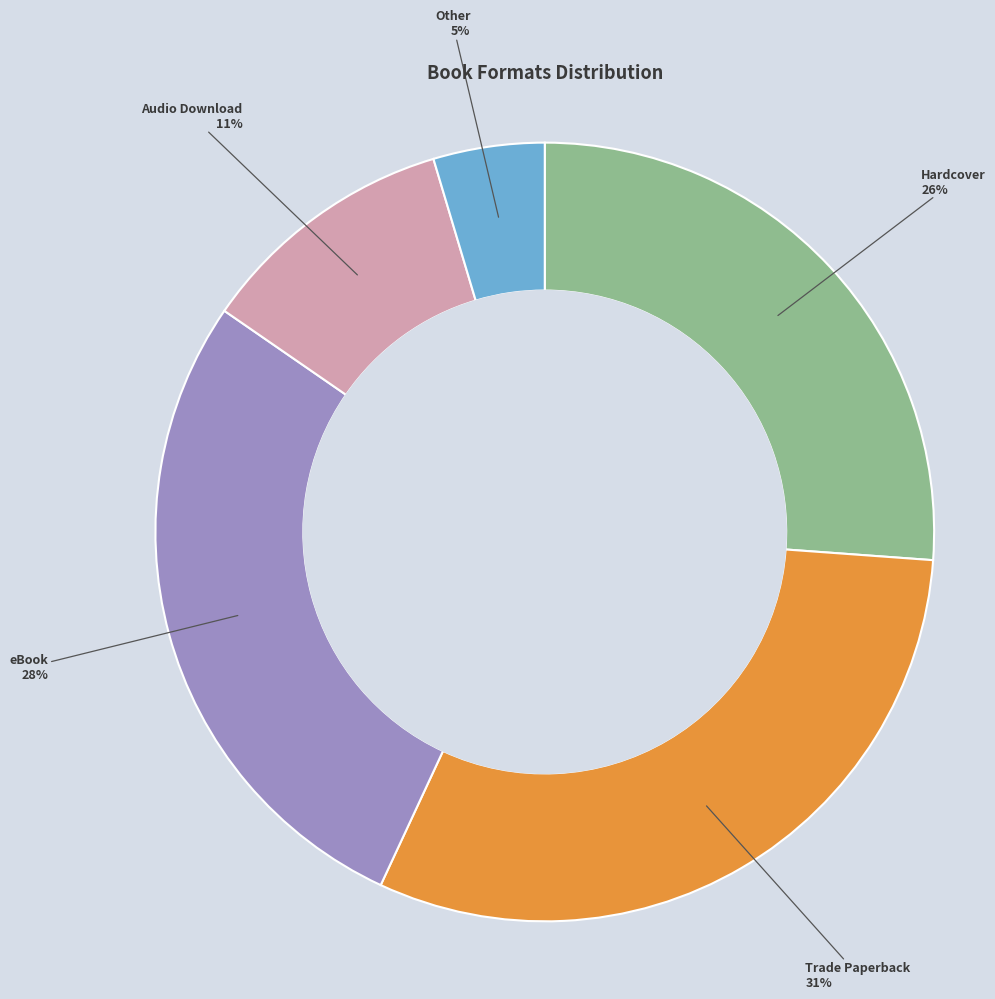

Do Audio Download and eBook together represent more than half of the pie?

No